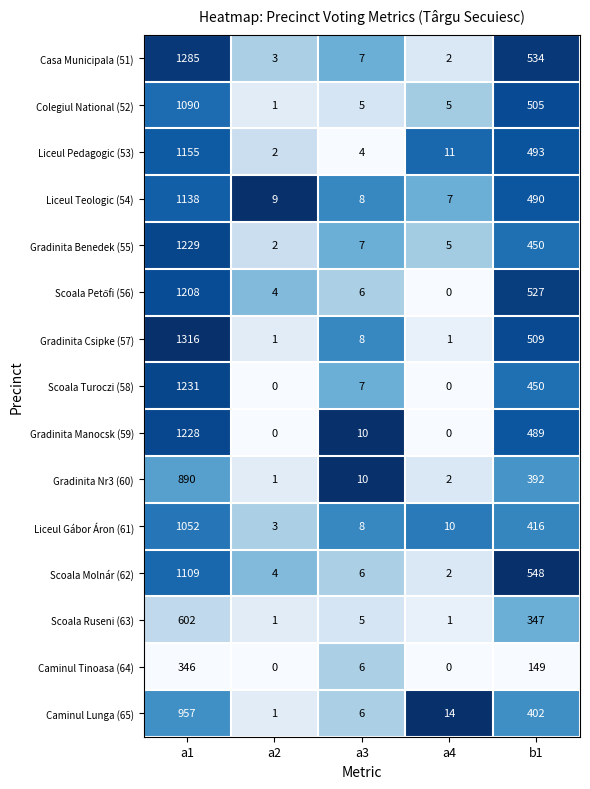

What is the approximate value of Caminul Tinoasa (64) at a1, to the nearest 50?

350